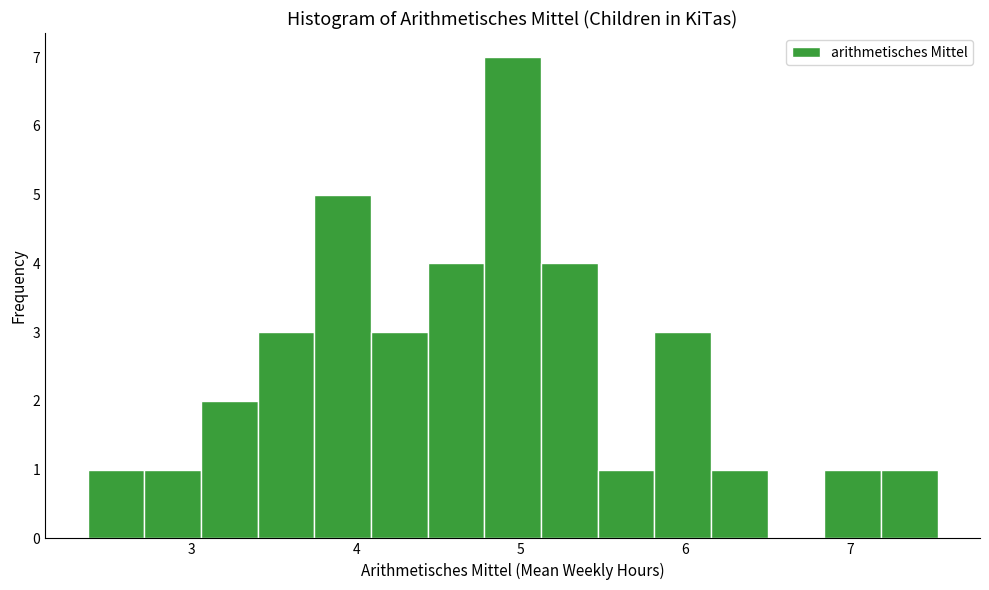

Read against the x-axis, roughly where is the centre of the tallest bar?

4.9